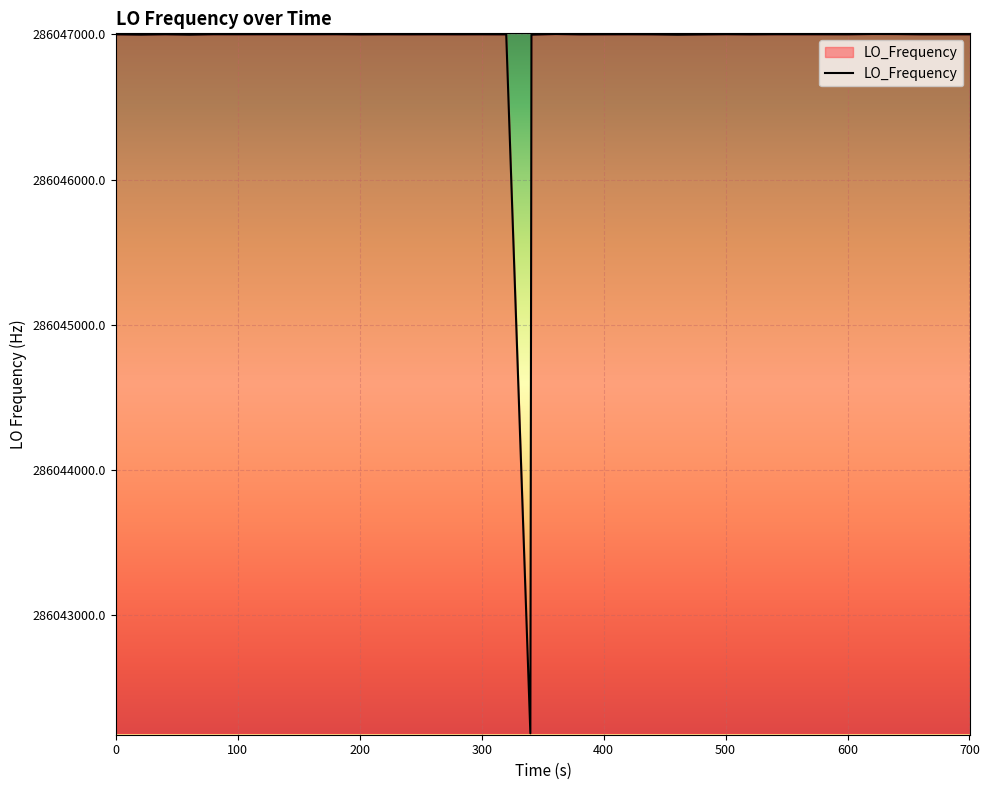

What is the difference between the maximum and minimum values?

4817.3